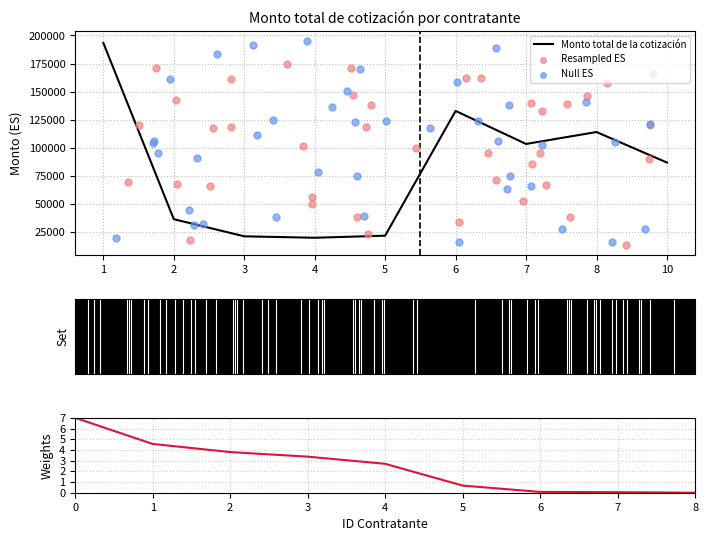

What is the ratio of the value at 3 to the value at 7?

0.2